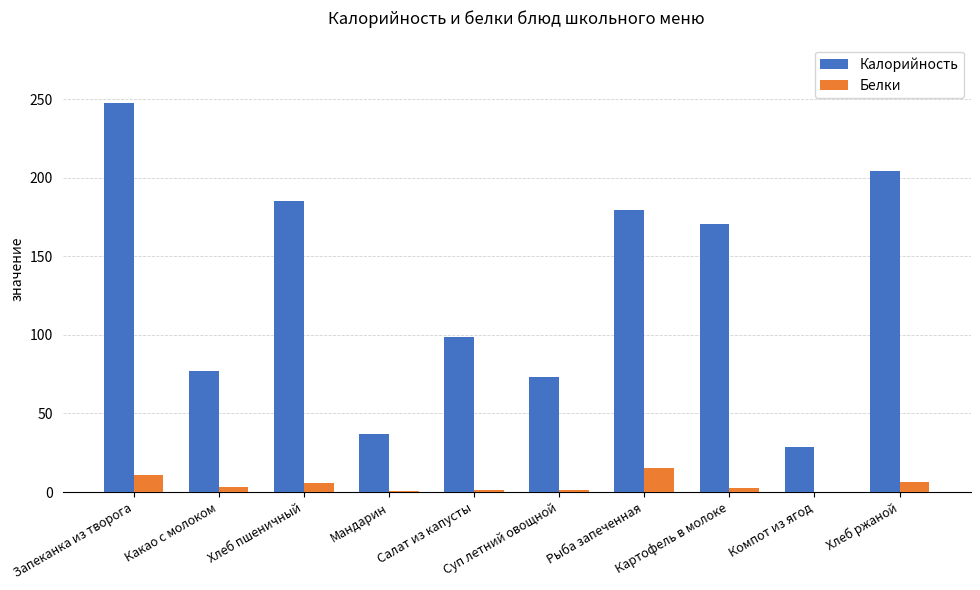

What is the sum of all Белки values?

48.2